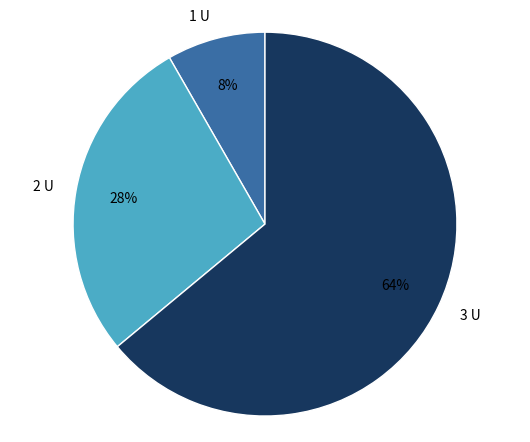

Does any single category account for the majority?

Yes